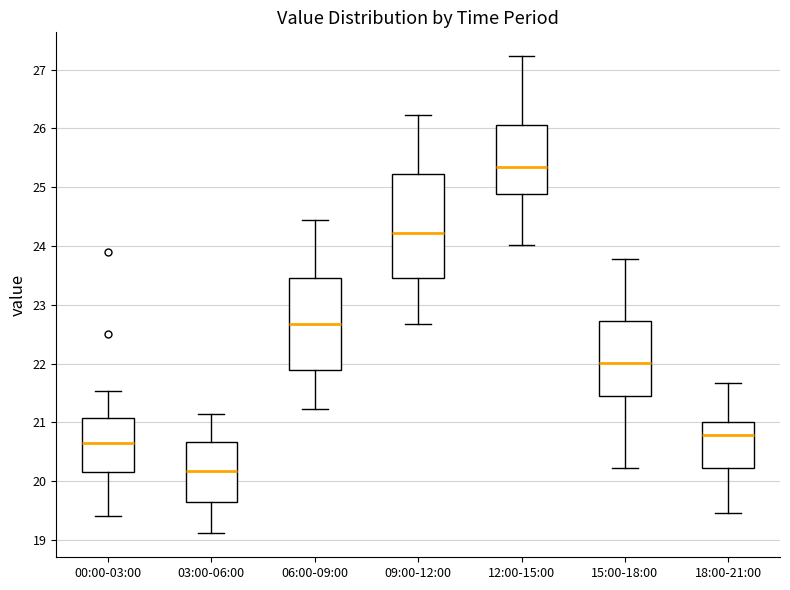

Which box's median line is the lowest?

03:00-06:00